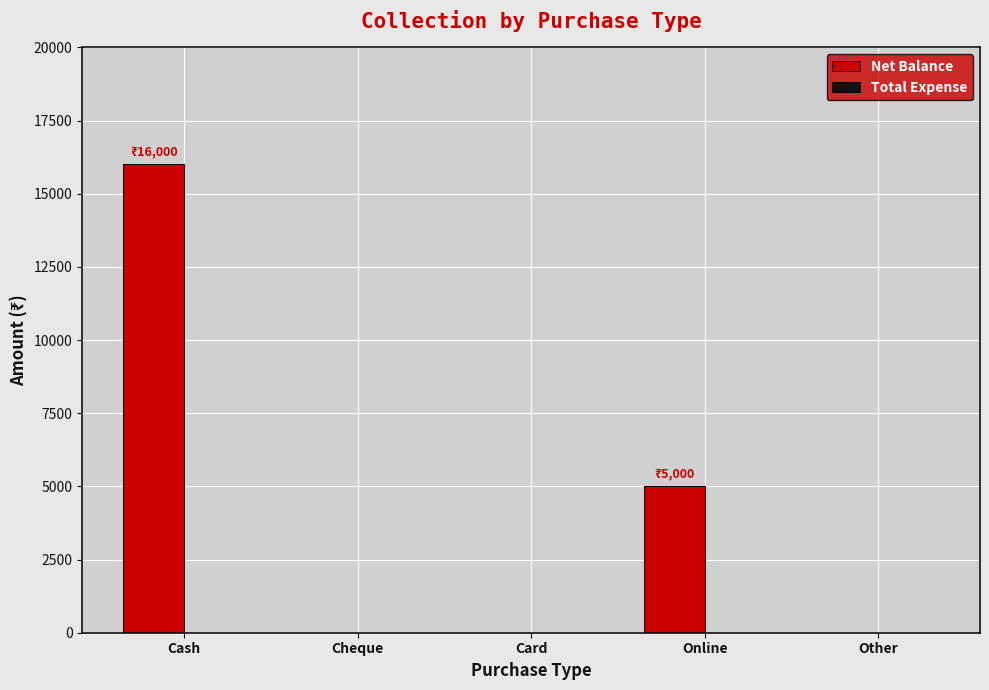

How many distinct data groups are displayed?

1